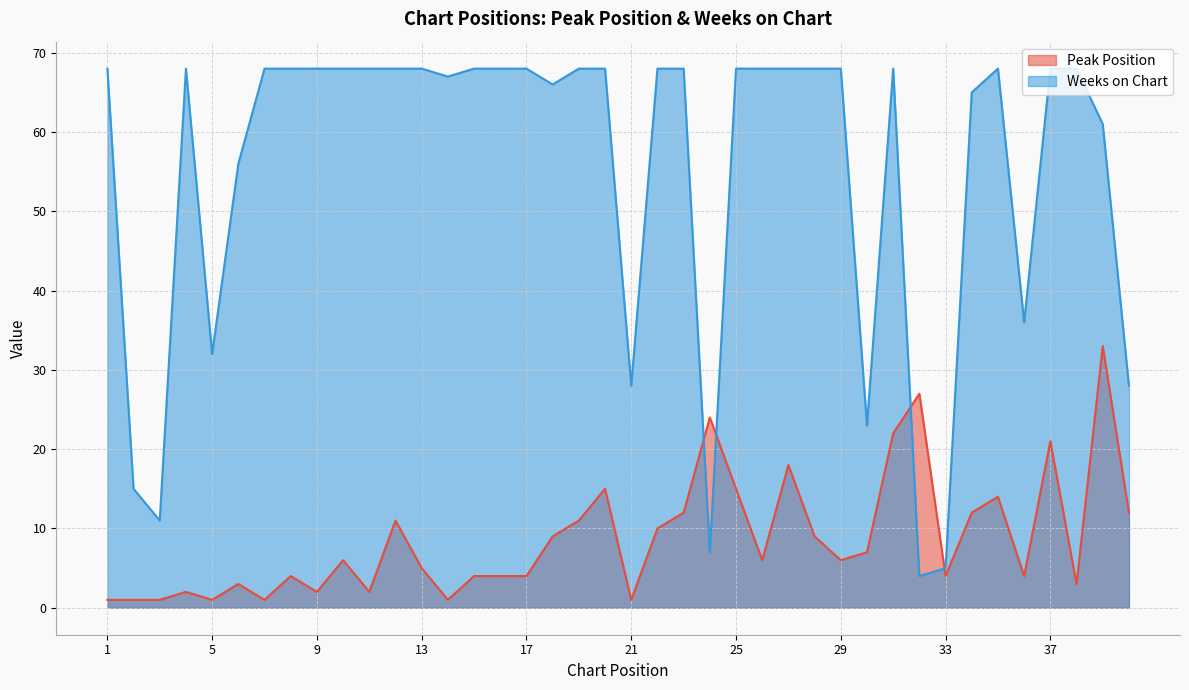

List the series in order of their overall mean, lowest first.

Peak Position, Weeks on Chart